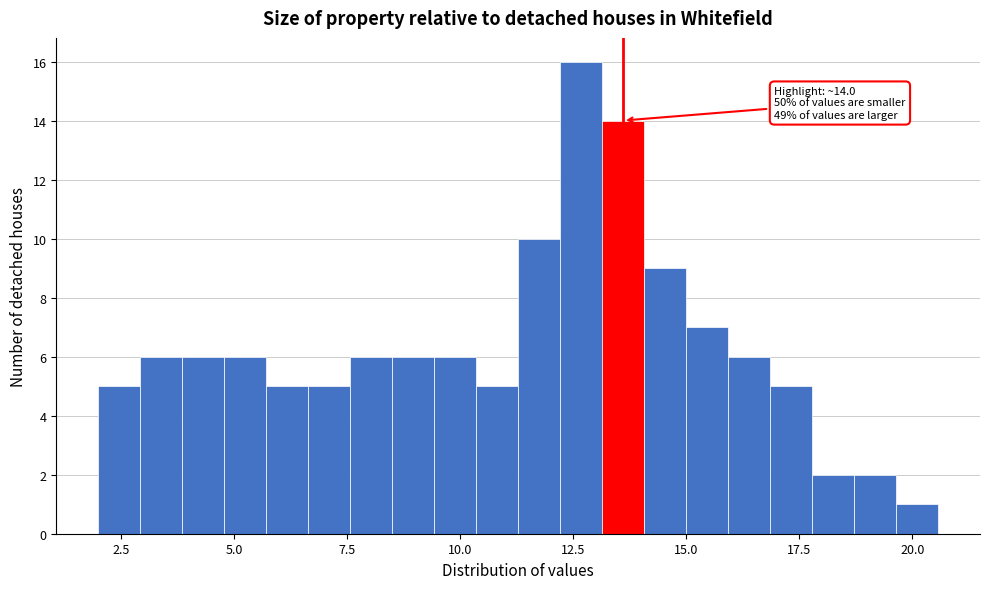

Around what value on the x-axis is the tallest bar? Give the approximate position of its centre, as read against the axis.

12.5